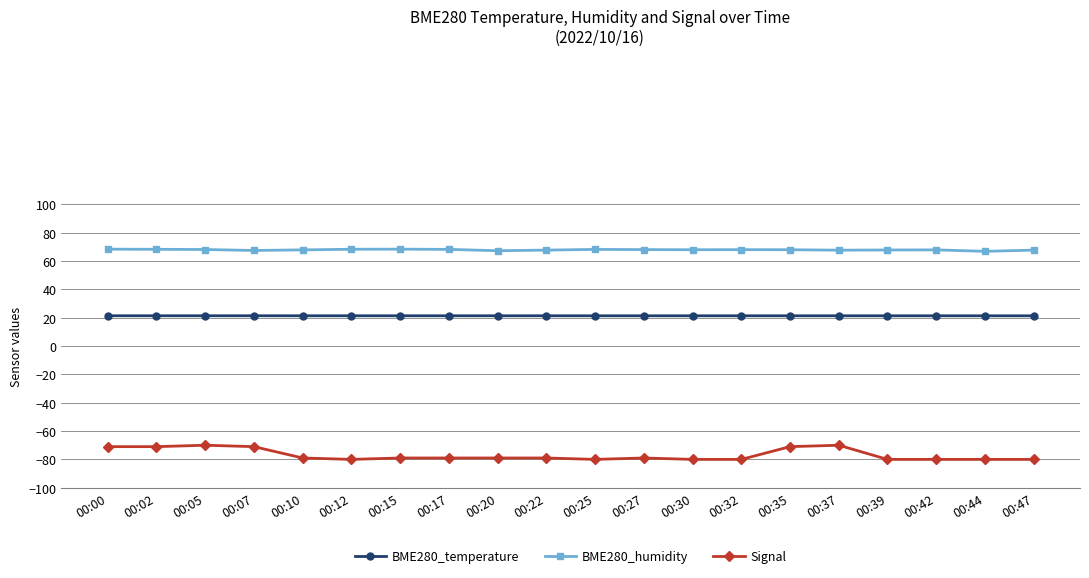

What is the maximum value shown in the chart?

68.4